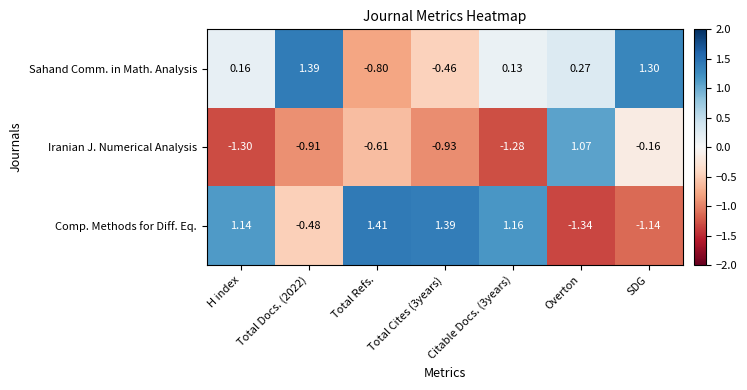

Which series has the largest total across all categories?

Comp. Methods for Diff. Eq.